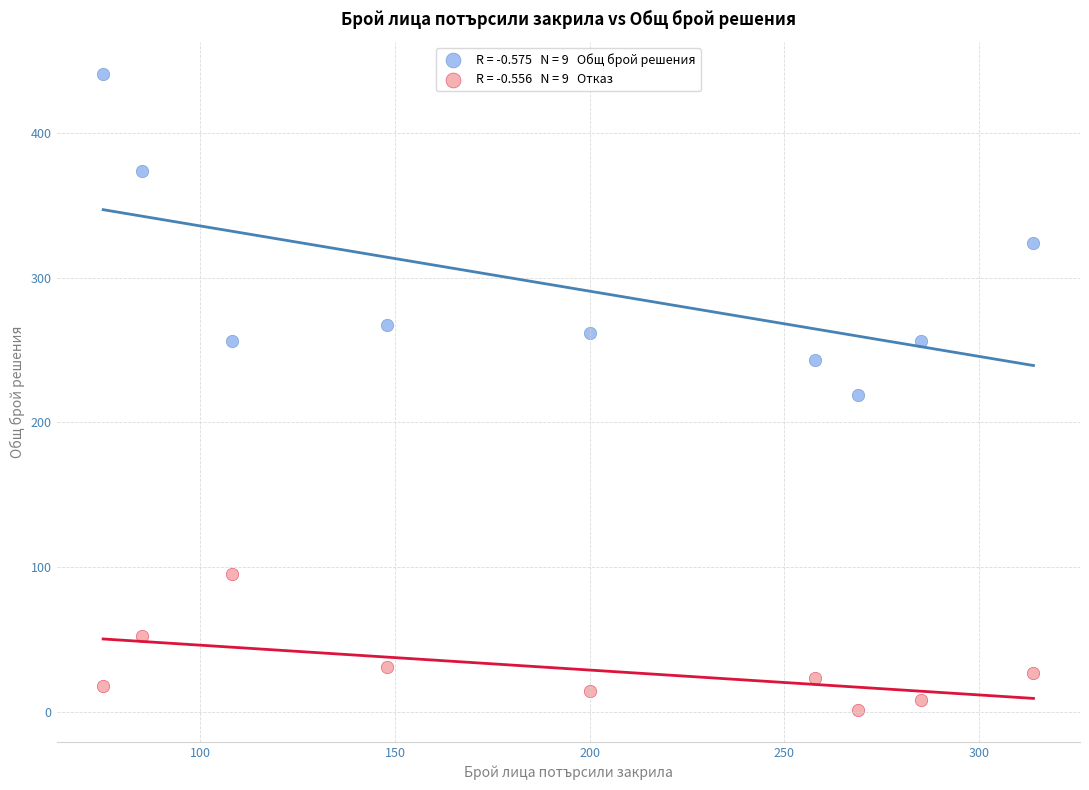

Across all data points, what is the range of Y values (max minus min)?

440